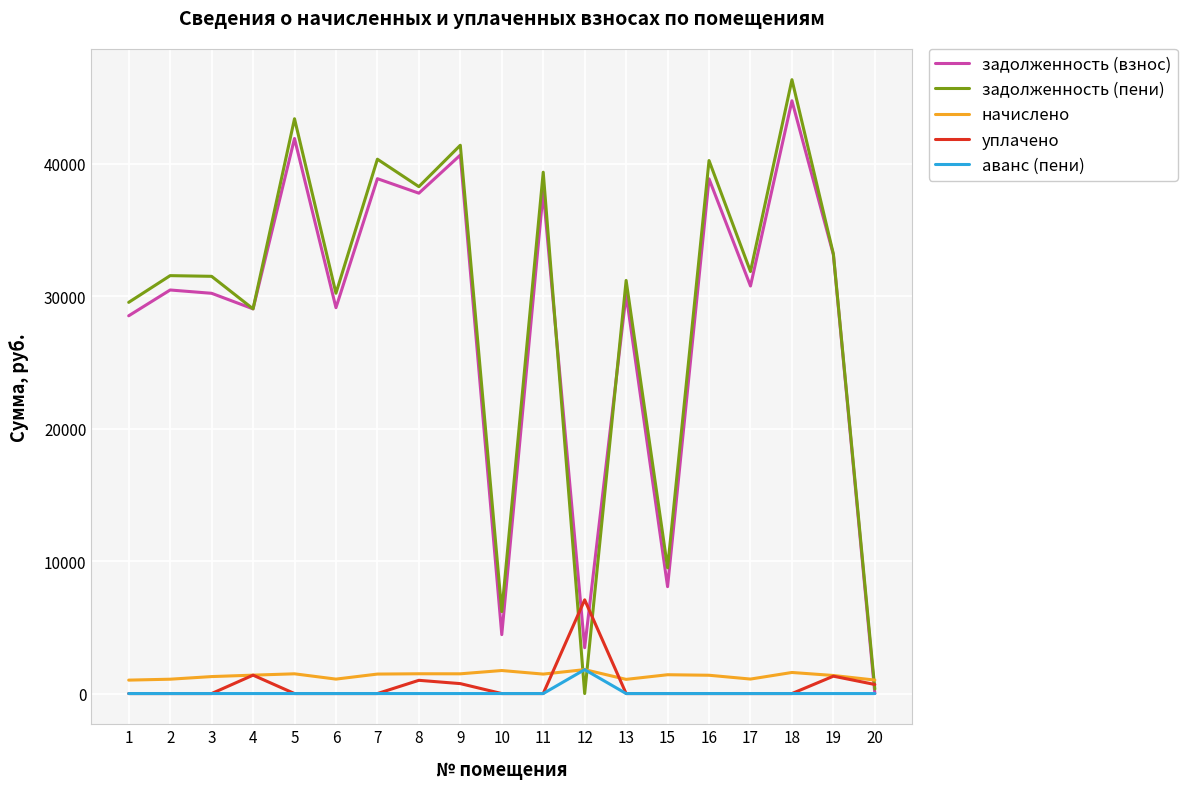

What is the greatest value displayed?

46330.3